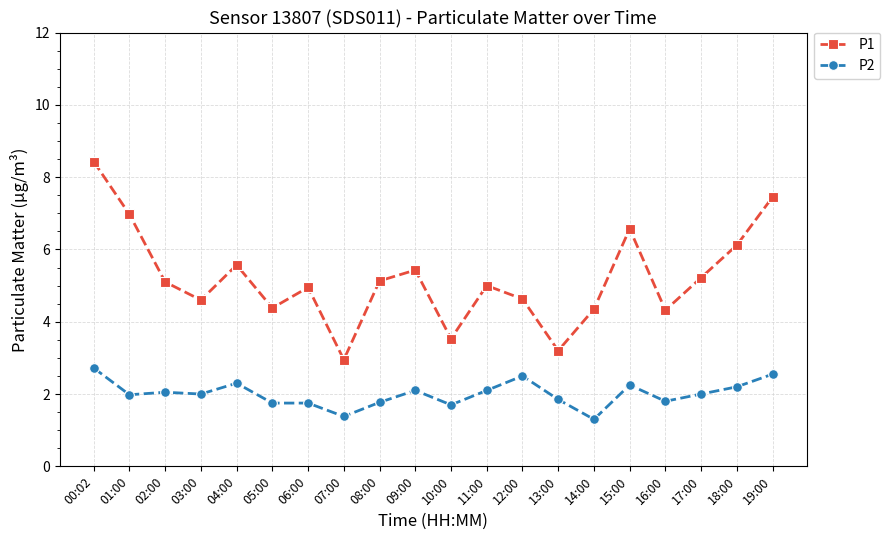

What is the average value of the P1 series?

5.2